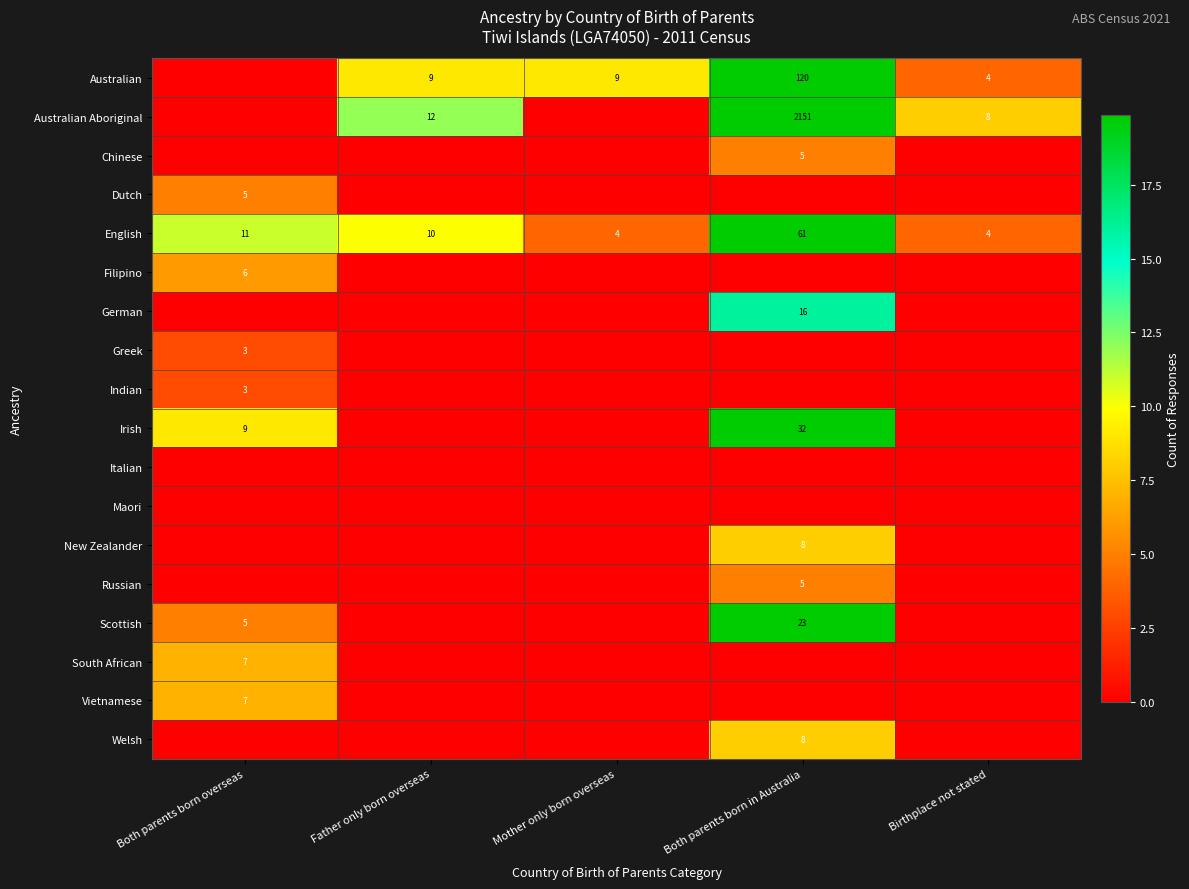

Is it true that Irish equals 17 at Both parents born in Australia?

False